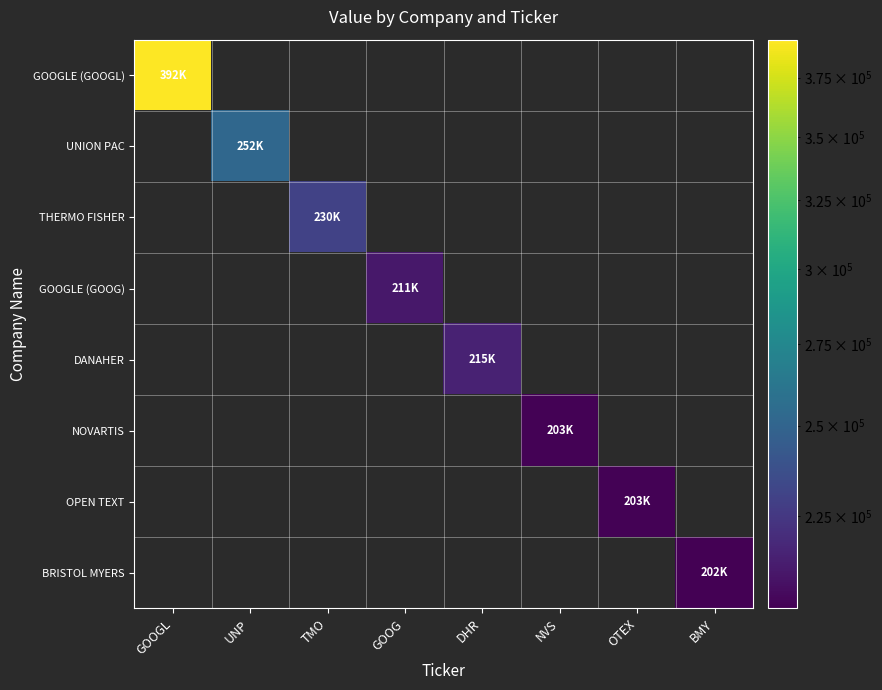

Rank the series by their maximum value, from highest to lowest.

GOOGLE (GOOGL), UNION PAC, THERMO FISHER, DANAHER, GOOGLE (GOOG), NOVARTIS, OPEN TEXT, BRISTOL MYERS